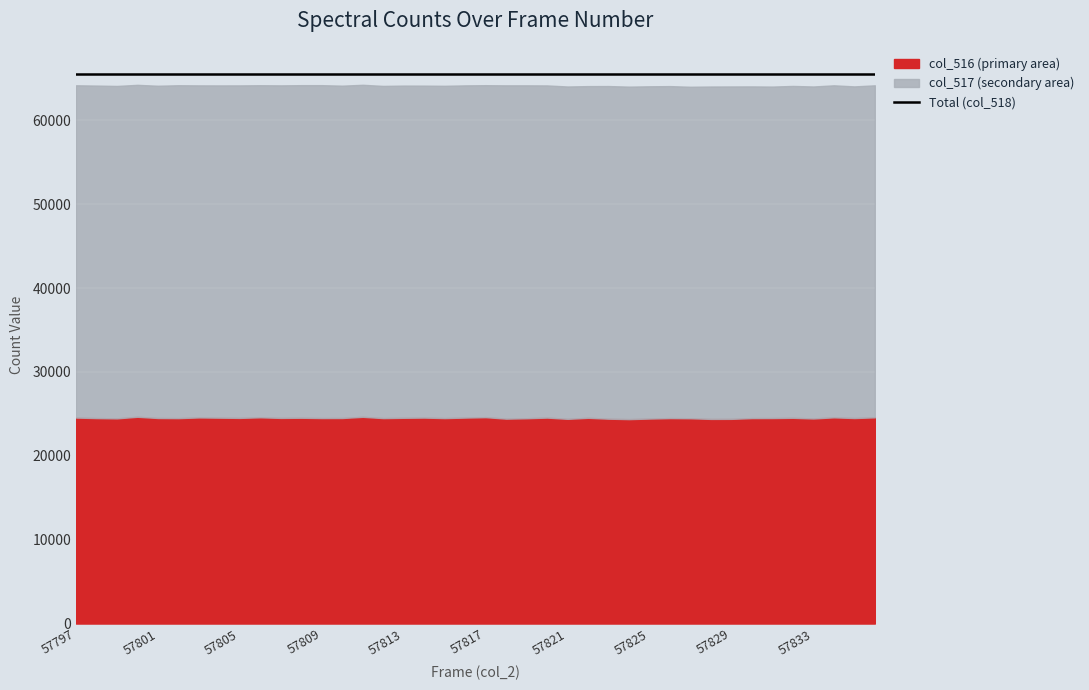

At 57829, list the series in order from largest to smallest.

Total (col_518), col_517 (secondary), col_516 (primary)